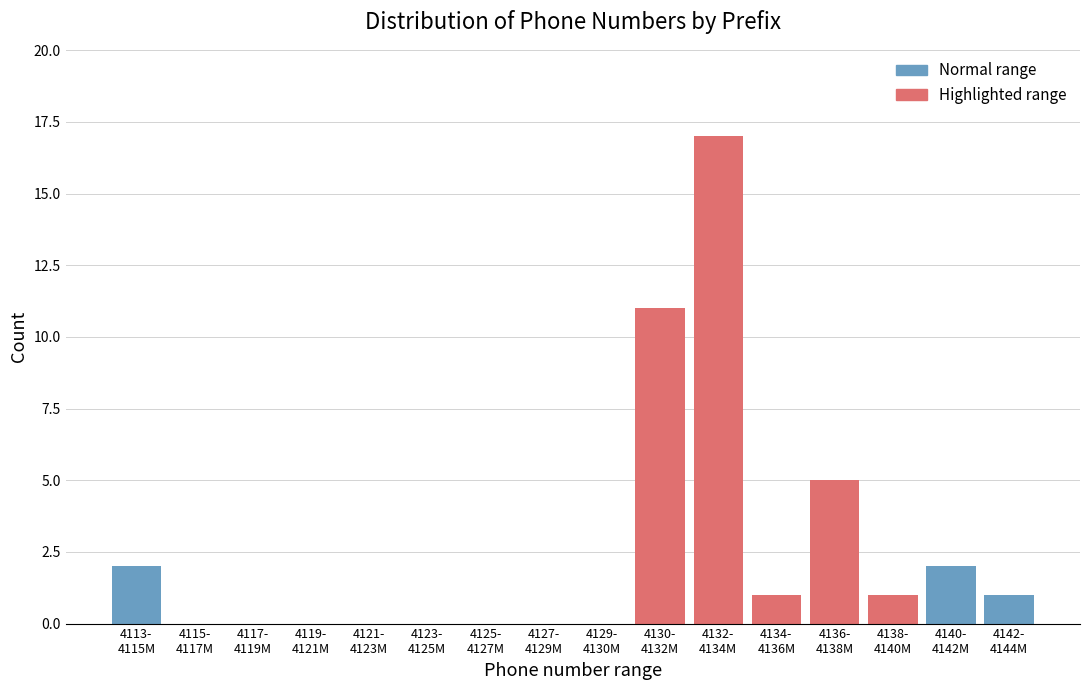

What is the maximum value shown in the chart?

17